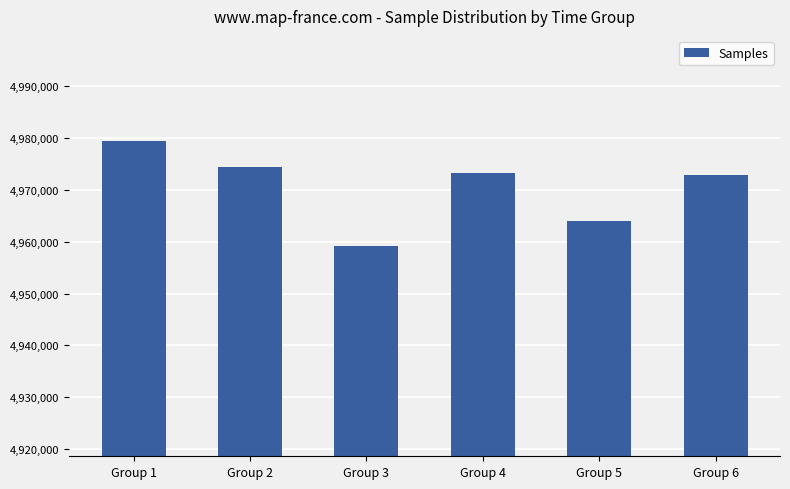

What is the sum of the values at Group 2 and Group 4?

9947758